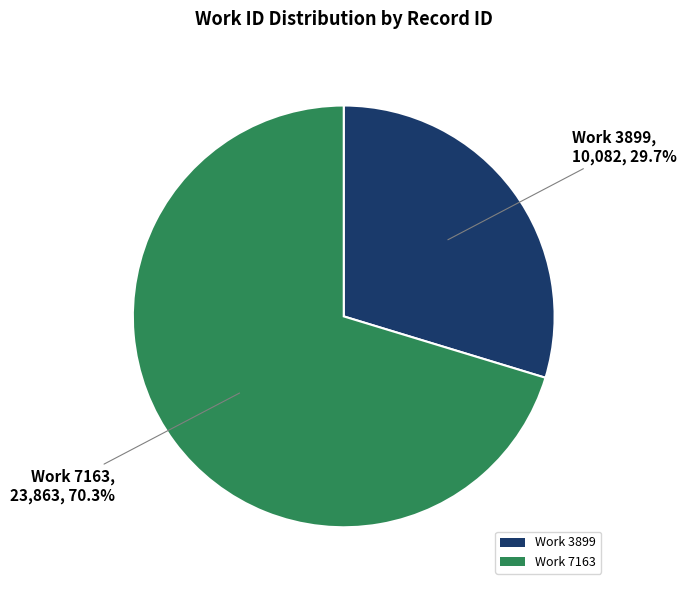

What is the smallest slice in the pie chart?

Work 3899